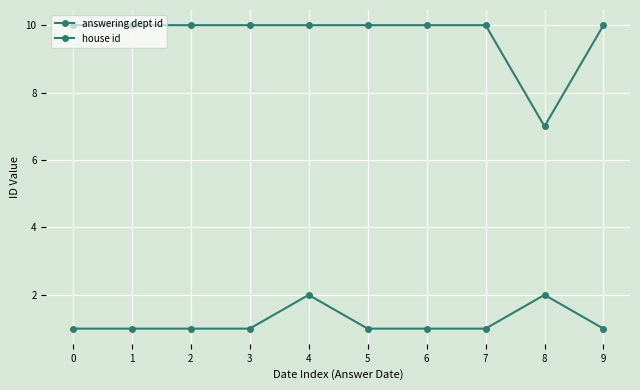

The value of house id at 7 is 1. True or false?

True